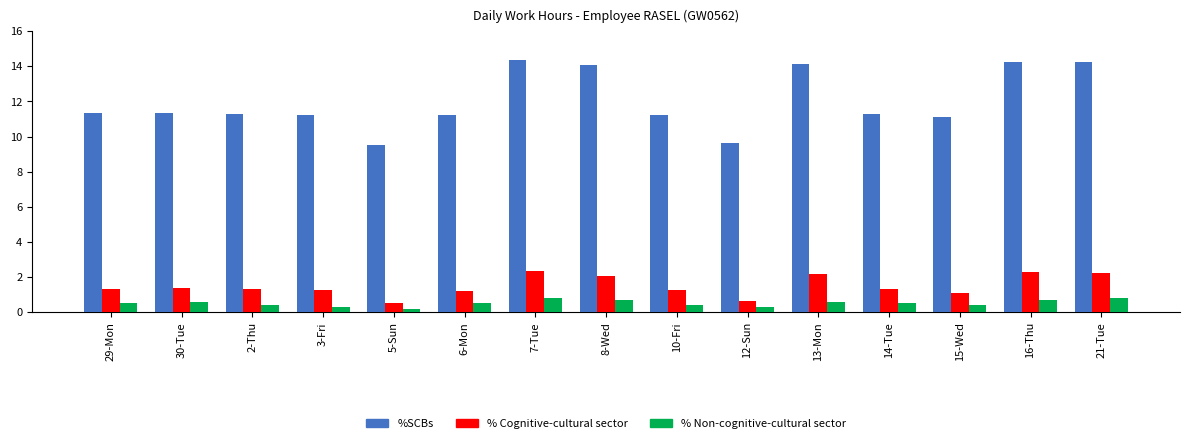

True or false: % Cognitive-cultural sector has a value of 2.0 at 30-Tue.

False